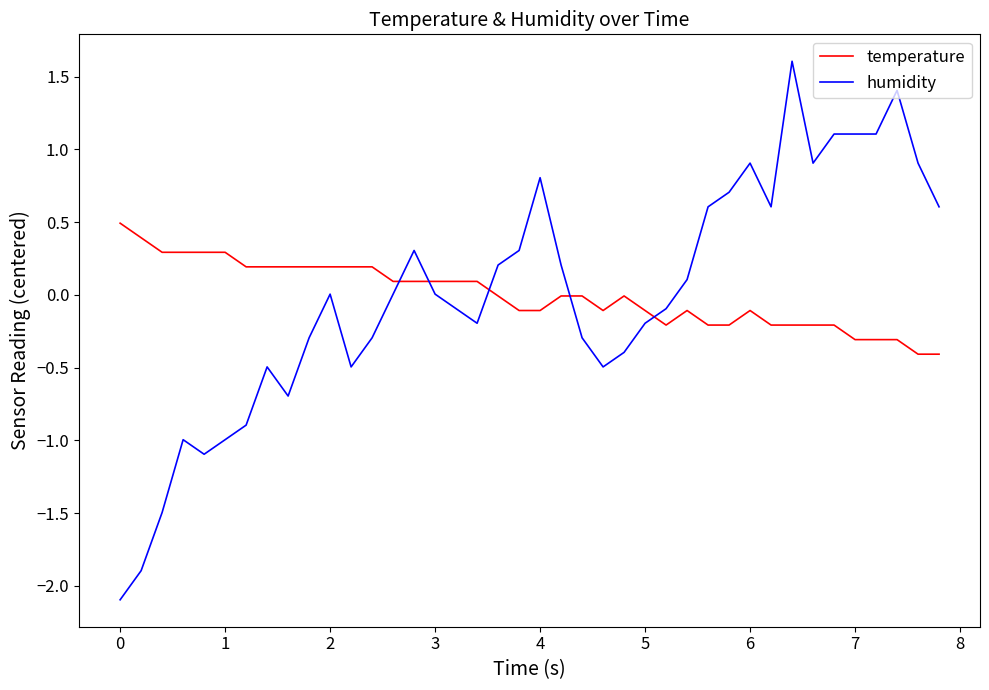

How many times do temperature and humidity cross each other?

5